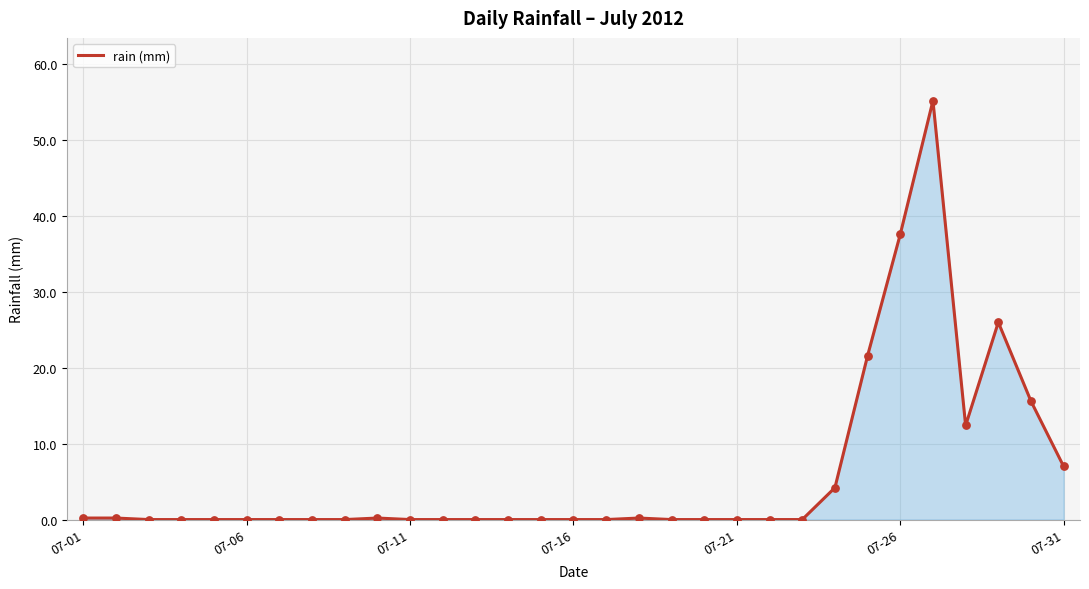

What is the difference between the maximum and minimum values?

55.2